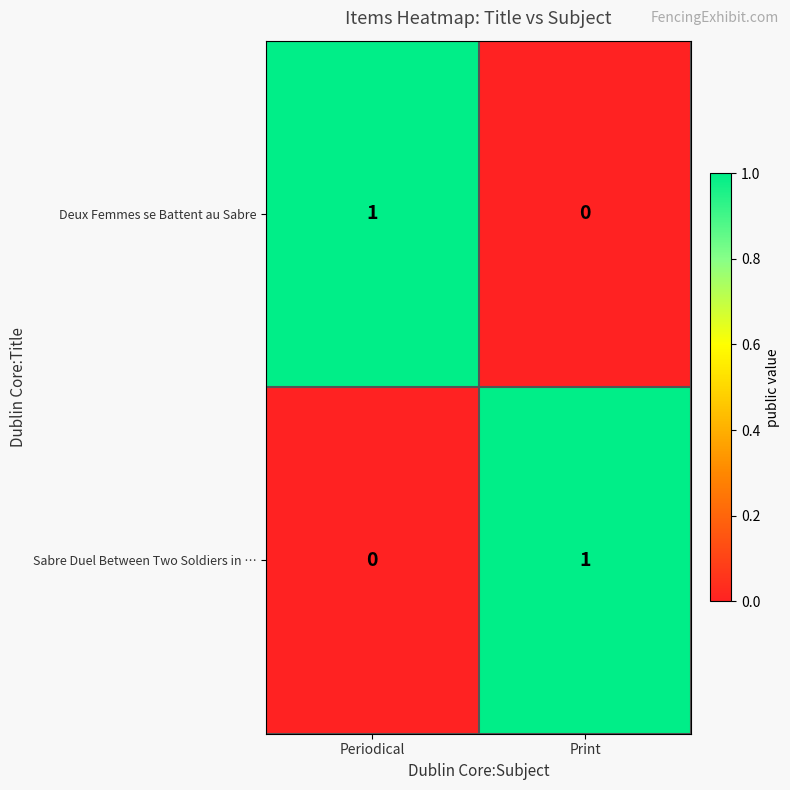

Rank the categories by Deux Femmes se Battent au Sabre value from highest to lowest.

Periodical, Print